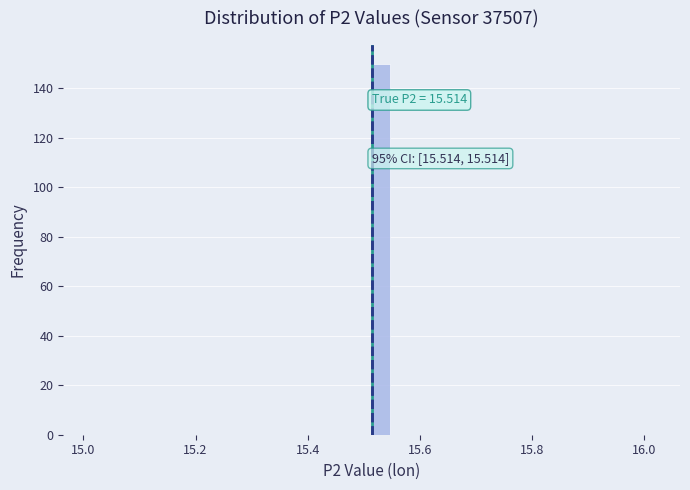

Around what value on the x-axis is the tallest bar? Give the approximate position of its centre, as read against the axis.

15.54